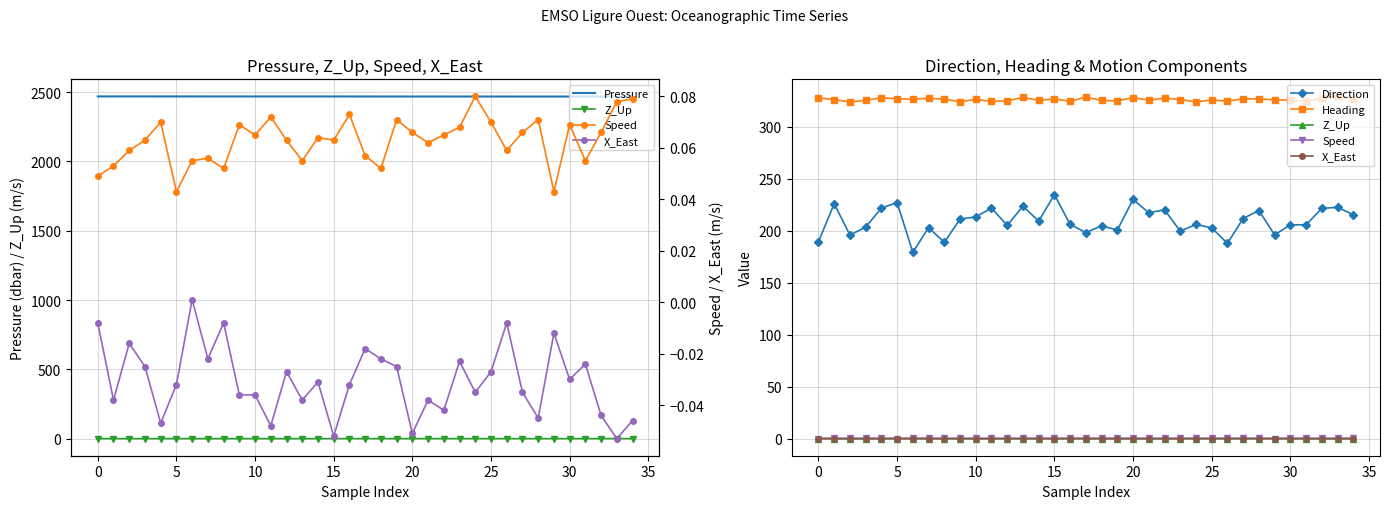

How many values in the Heading series exceed 326?

17